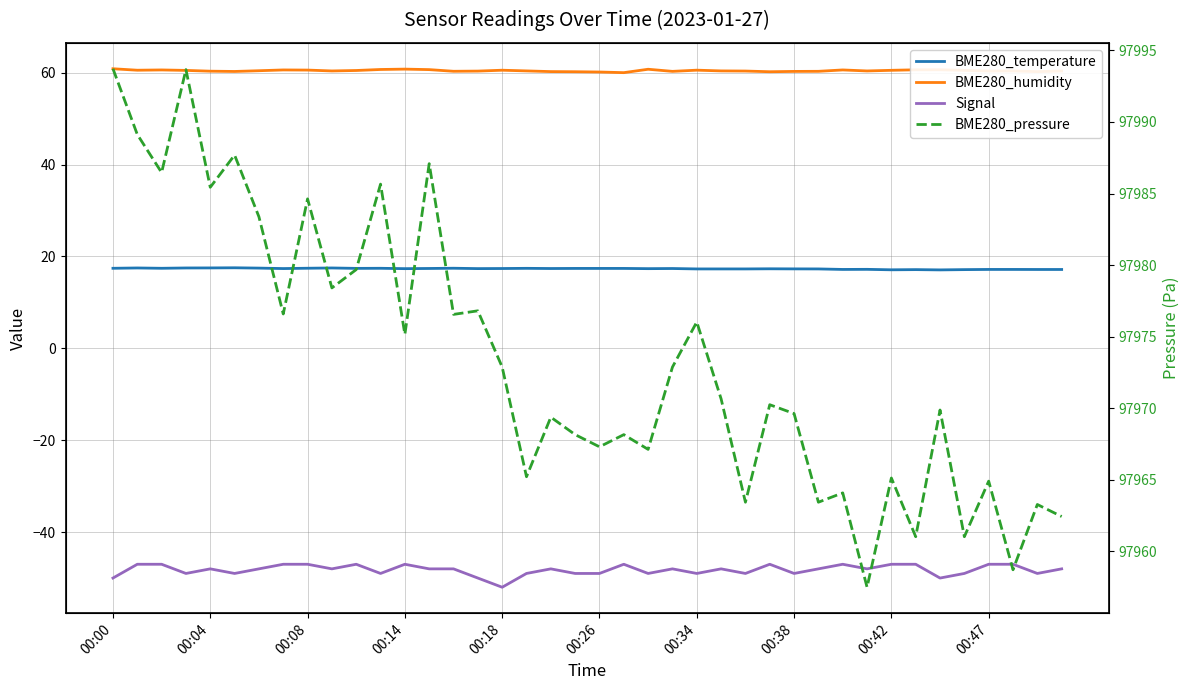

How many interior local peaks does the BME280_temperature series have?

10